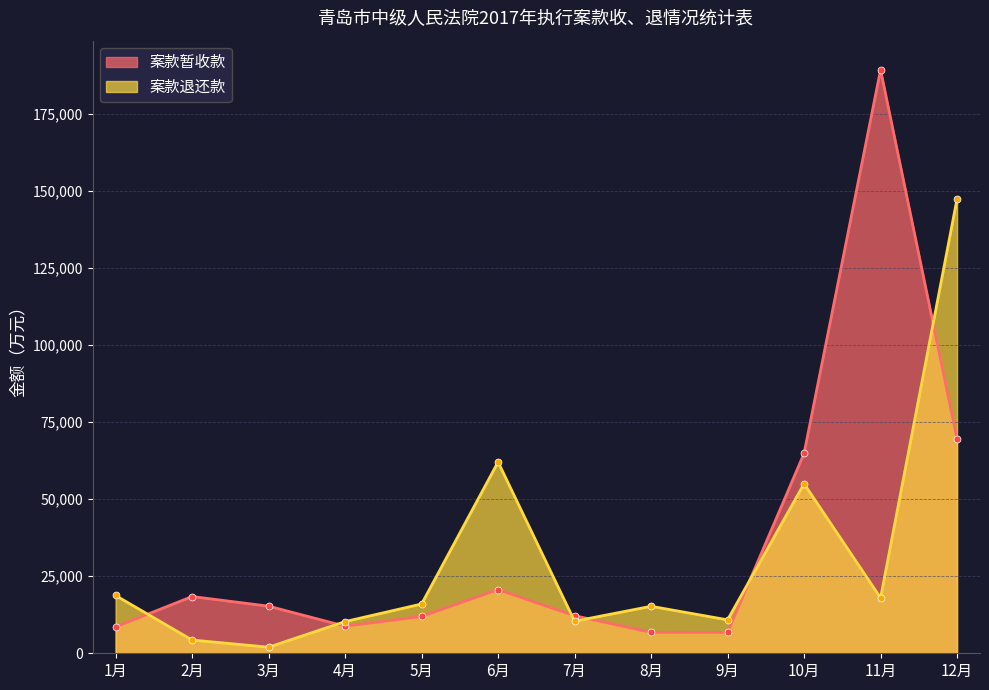

What is the approximate value of 案款退还款 at 8月, to the nearest 100?

15200